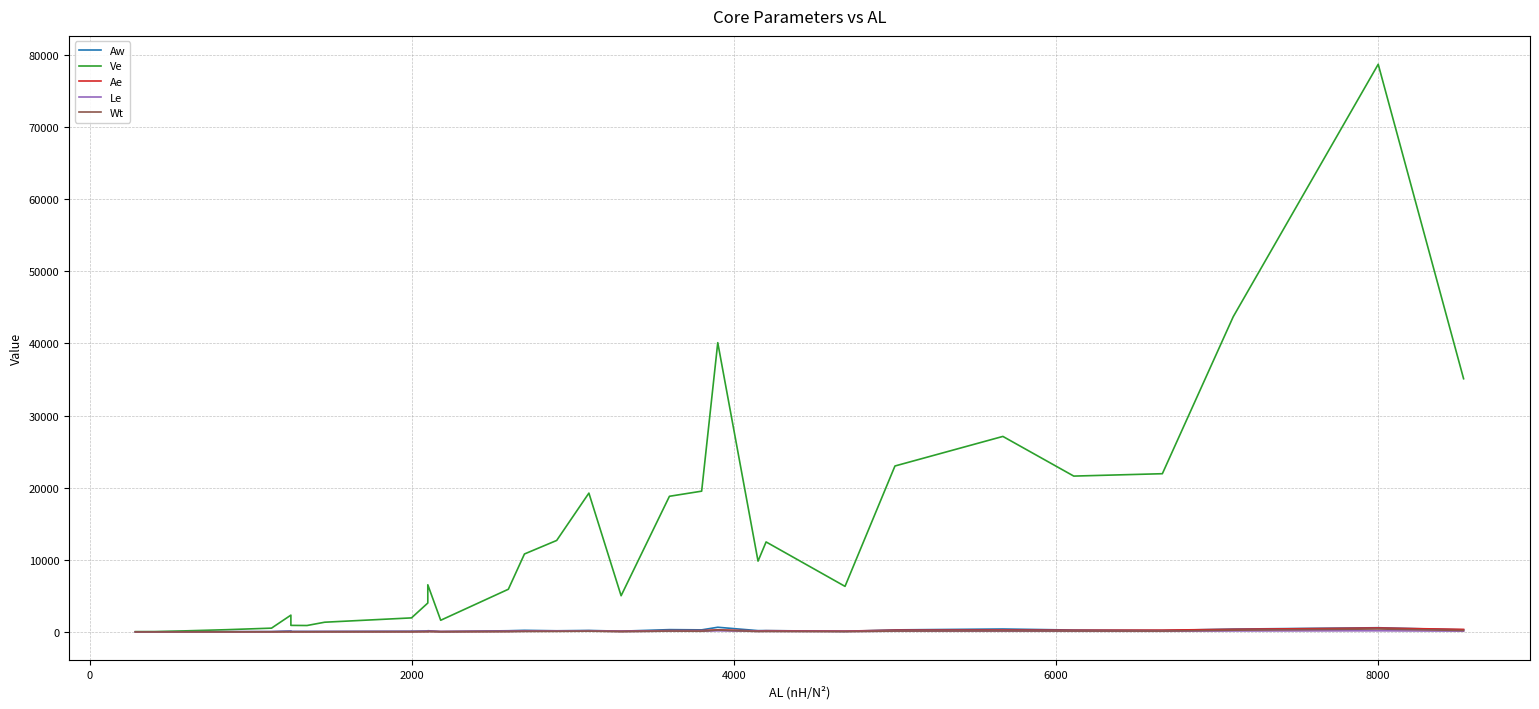

What is the value of the Aw point at the 26th from the left?

73.3